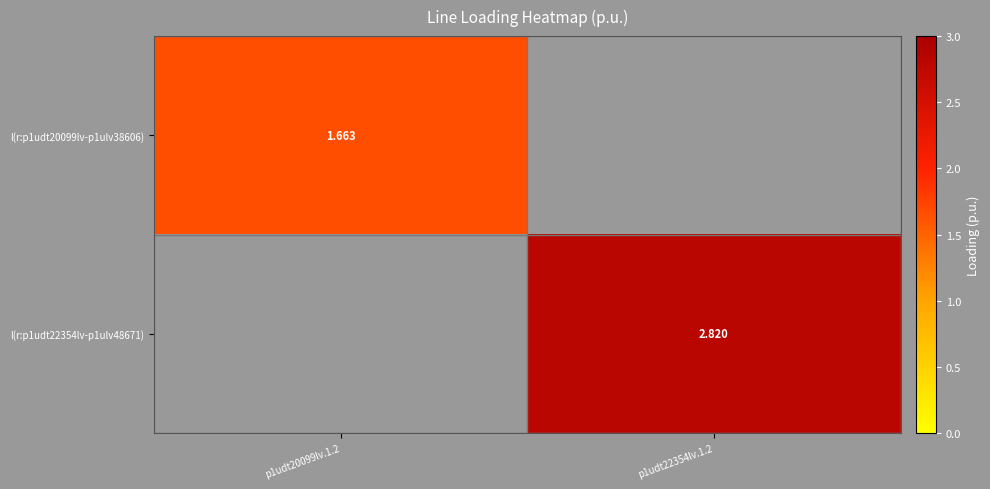

Rank the series by their maximum value, from lowest to highest.

l(r:p1udt20099lv-p1ulv38606), l(r:p1udt22354lv-p1ulv48671)